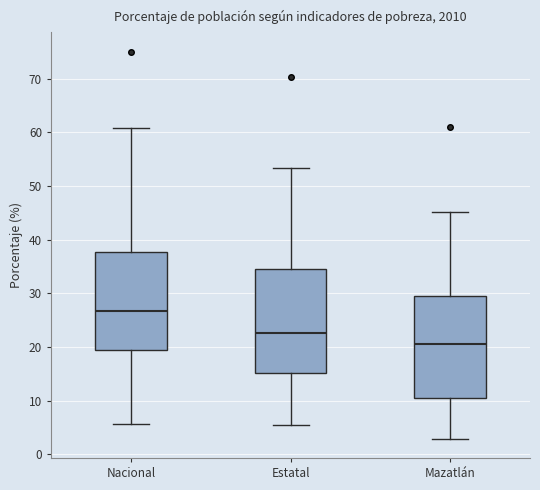

Which box's median line is the lowest?

Mazatlán